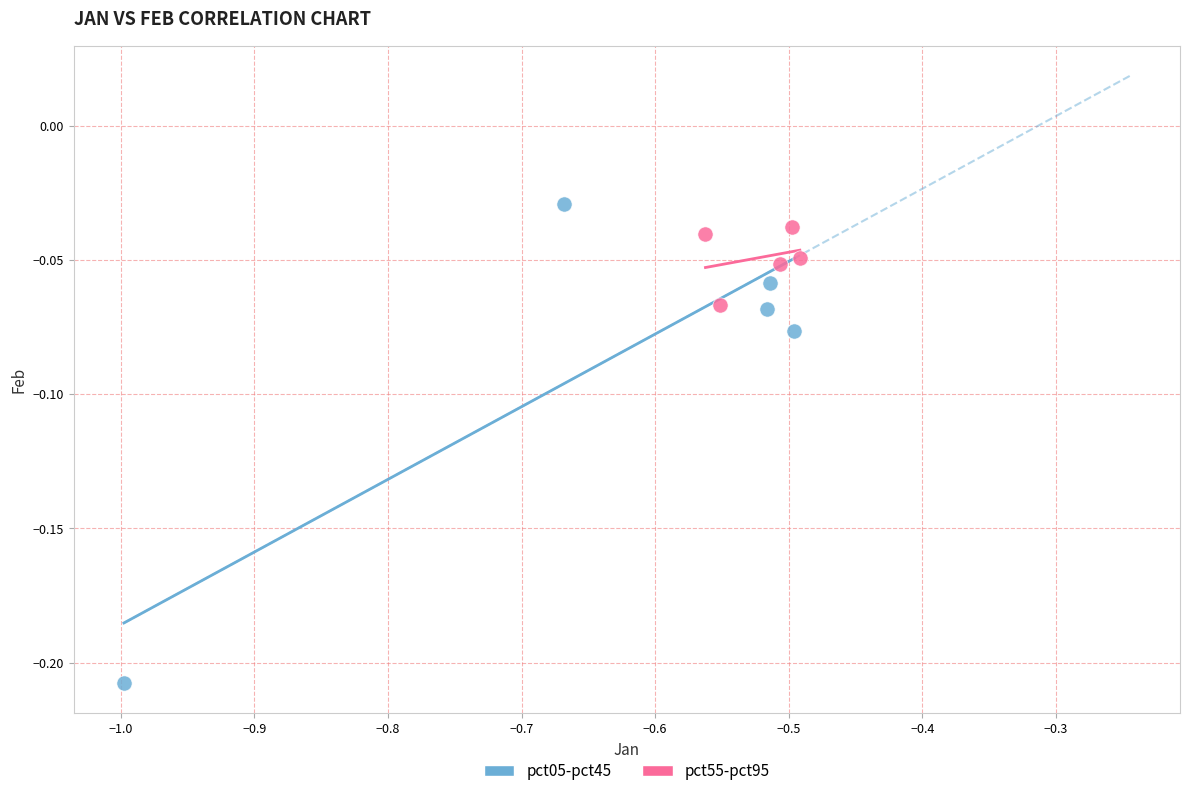

Which series has the widest spread of Y values?

pct05-pct45